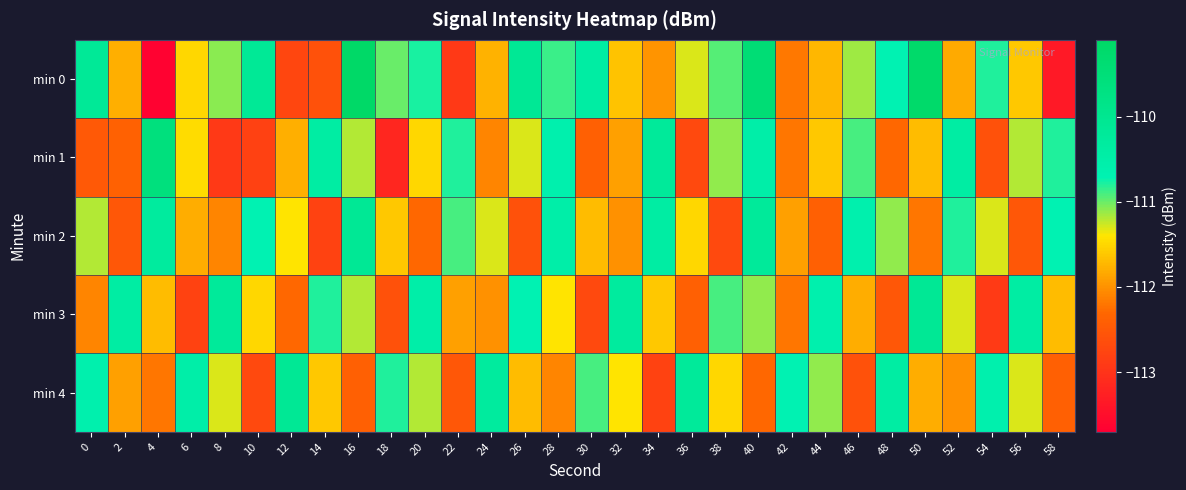

At which category is the sum across all series the highest?

40